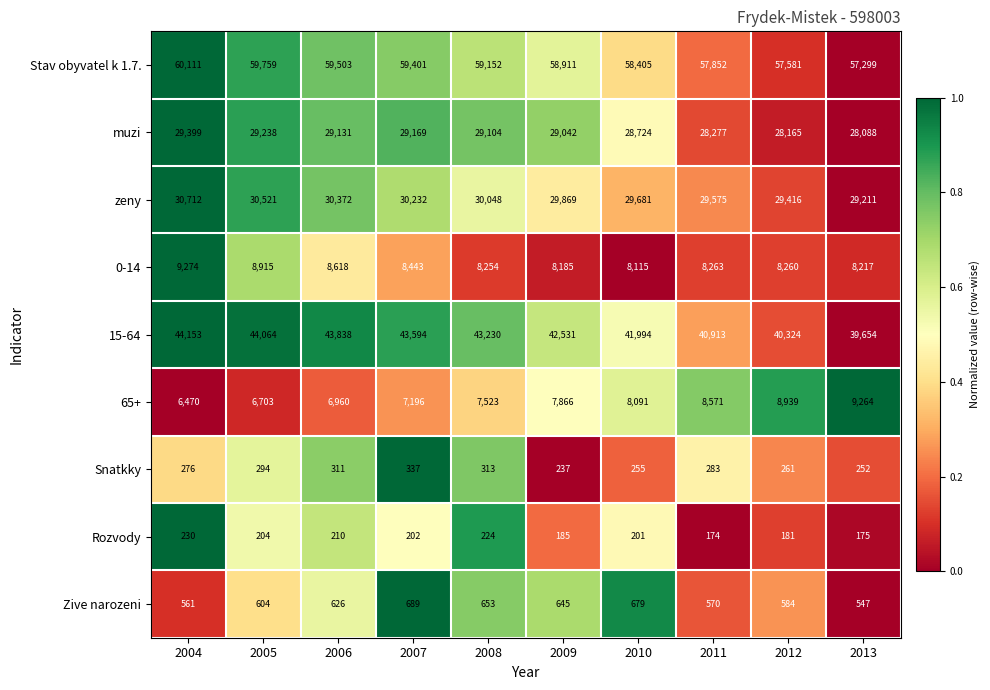

Count the number of data series in this chart.

9